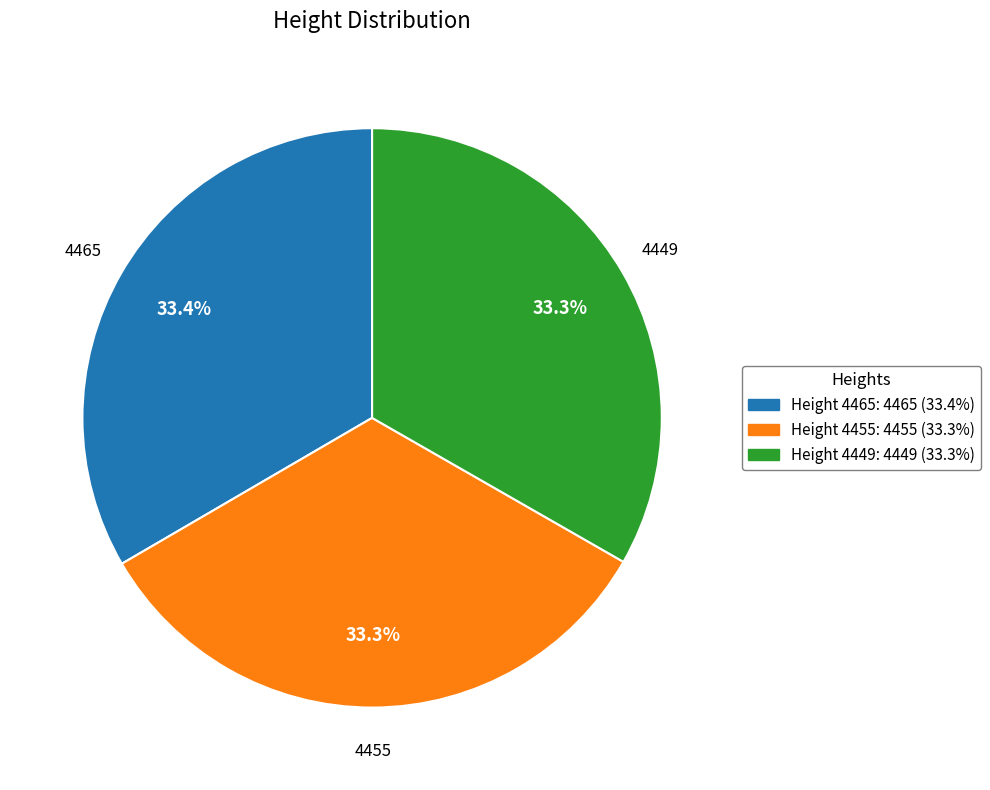

What percentage is the 4449 slice, to the nearest percent?

33%